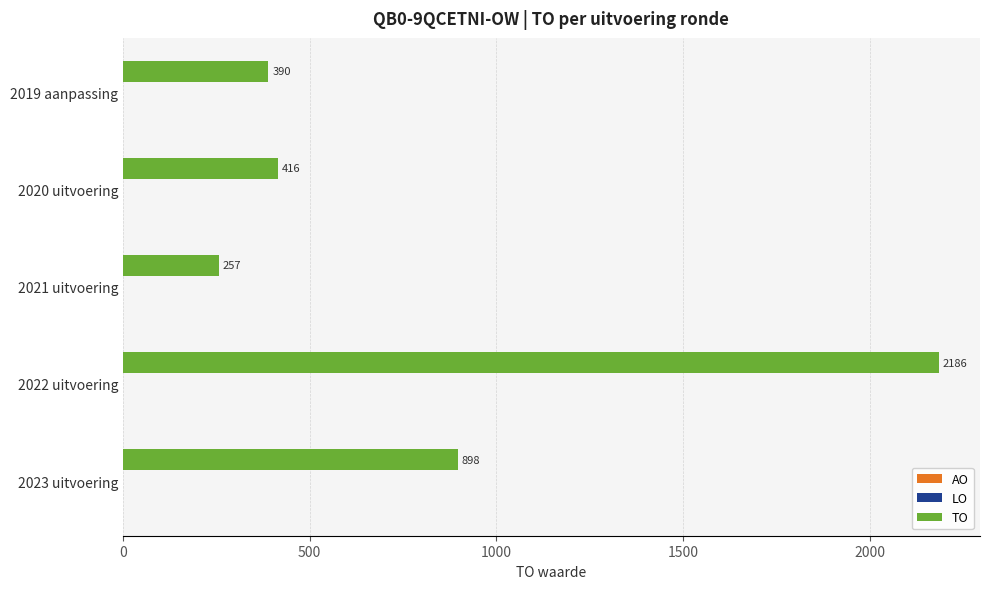

List the labels in order of value, largest first.

2022 uitvoering, 2023 uitvoering, 2020 uitvoering, 2019 aanpassing, 2021 uitvoering